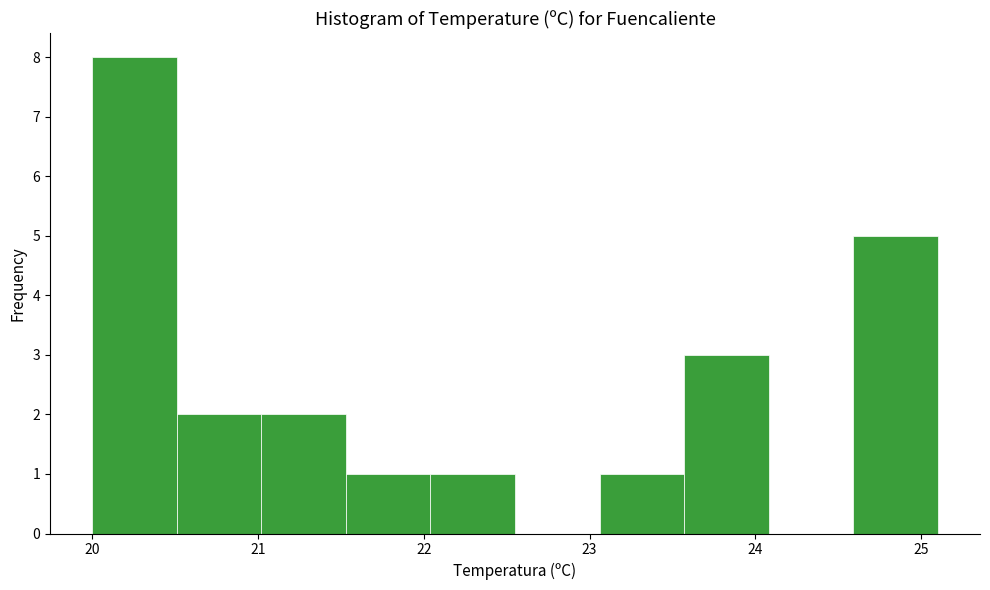

Reading left to right, transcribe this chart: for each bar, give the range it covers on the x-axis and its height. Neither the bar edges nor the heights are printed on the chart, so give them approximately, as read against the axes.

20.00 to 20.51: 8
20.51 to 21.02: 2
21.02 to 21.53: 2
21.53 to 22.04: 1
22.04 to 22.55: 1
22.55 to 23.06: 0
23.06 to 23.57: 1
23.57 to 24.08: 3
24.08 to 24.59: 0
24.59 to 25.10: 5